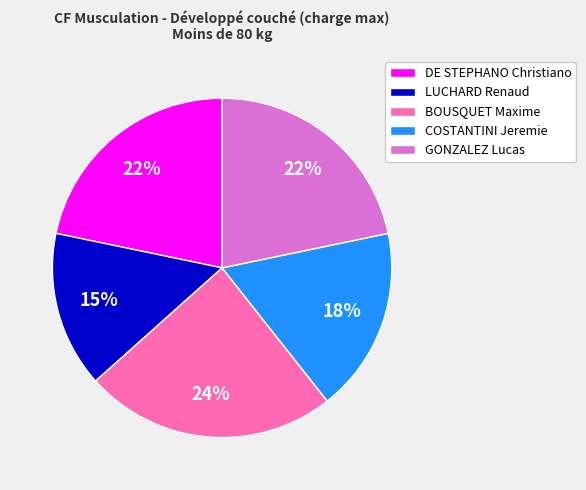

Do BOUSQUET Maxime and LUCHARD Renaud together represent more than half of the pie?

No